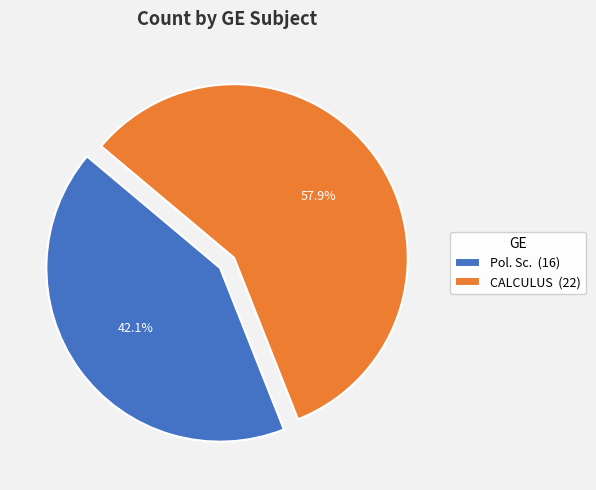

How many segments does this pie chart have?

2